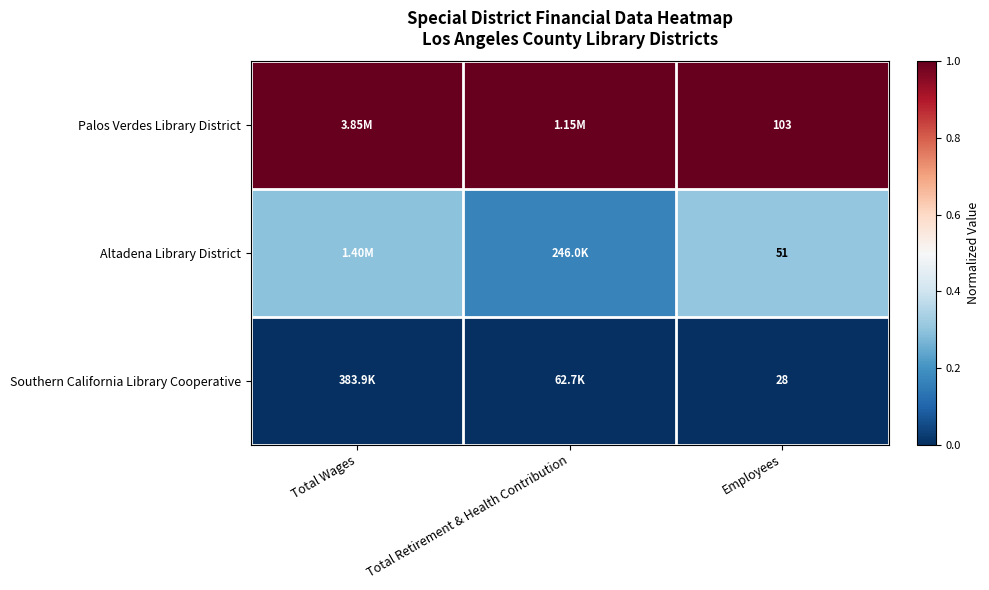

At Employees, list the series in order from largest to smallest.

Palos Verdes Library District, Altadena Library District, Southern California Library Cooperative